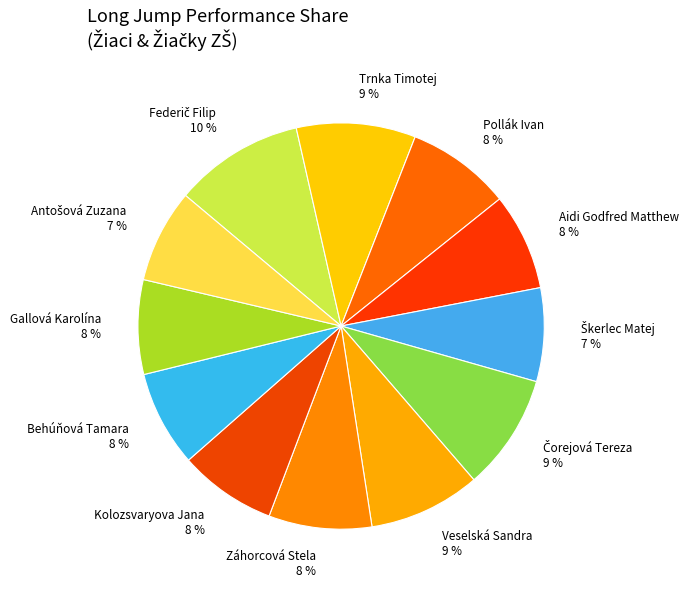

To the nearest percent, what percentage of the pie is Aidi Godfred Matthew?

8%